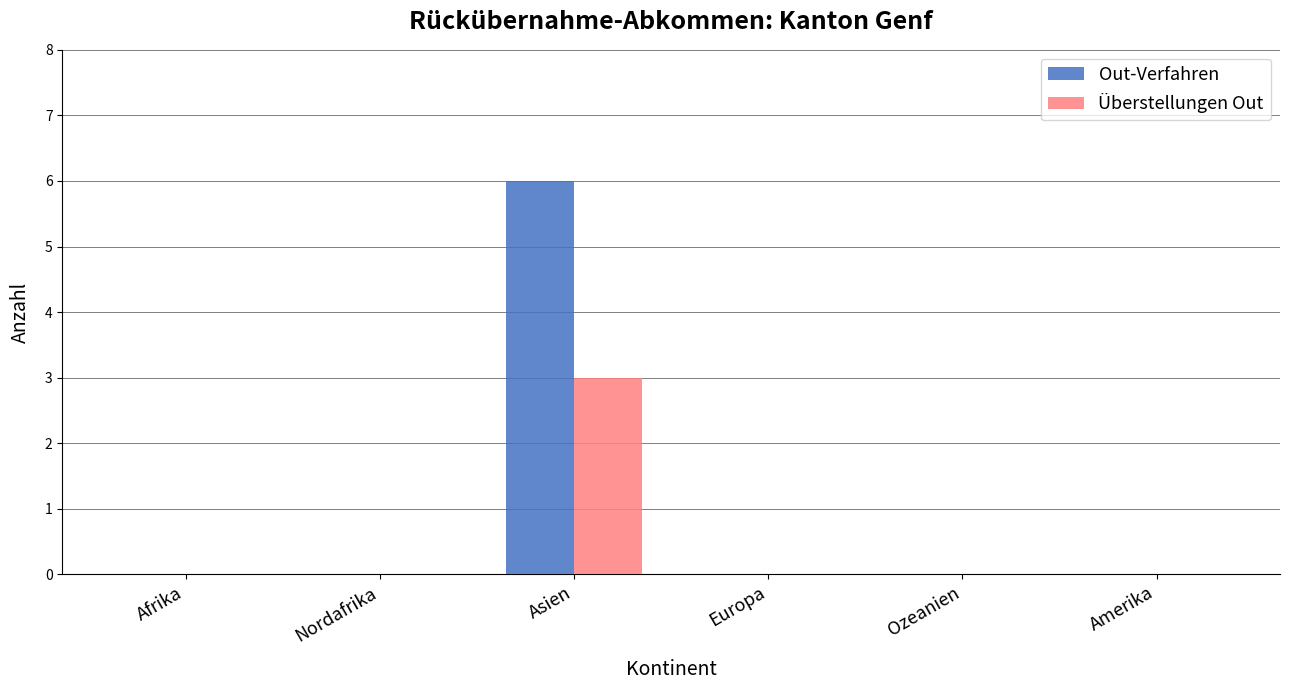

What is the sum of all Überstellungen Out values?

3